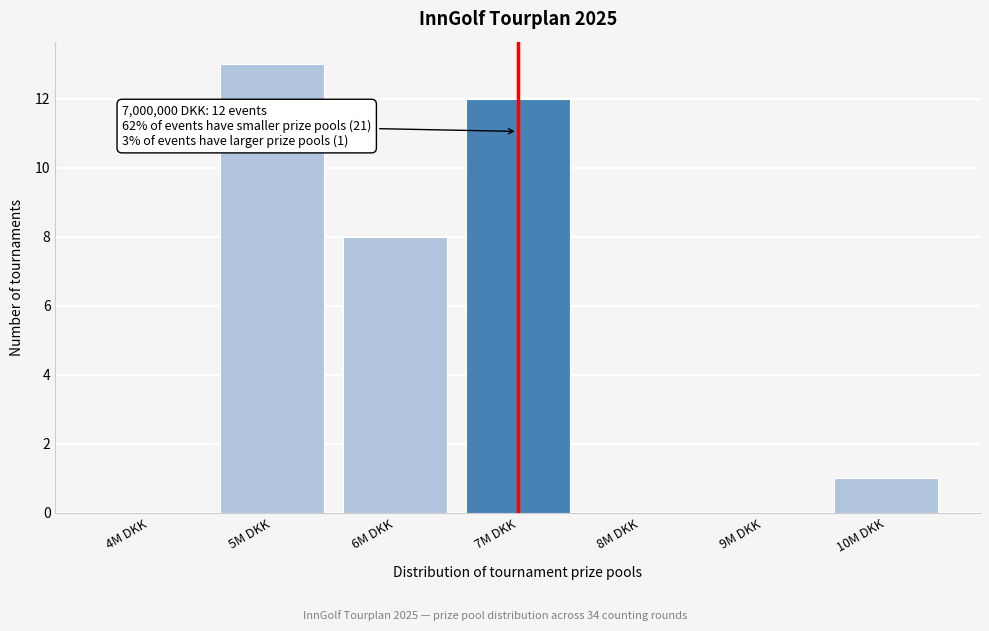

Reading left to right, what are all the values shown in this chart?

4M DKK=0	5M DKK=13	6M DKK=8	7M DKK=12	8M DKK=0	9M DKK=0	10M DKK=1